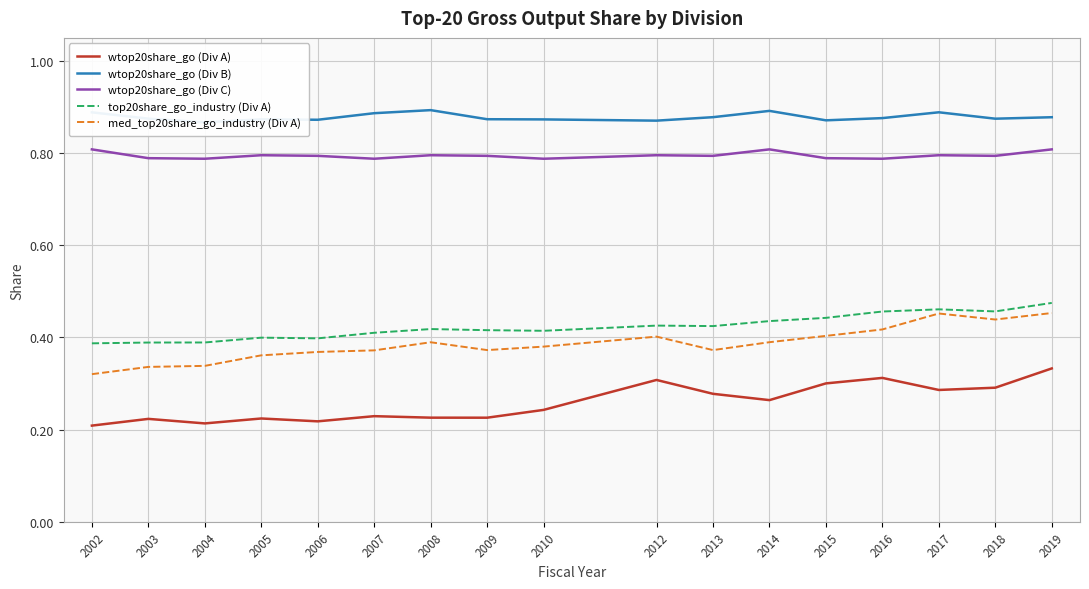

Is the value of med_top20share_go_industry (Div A) at 2009 greater than the value of wtop20share_go (Div A) at 2010?

Yes